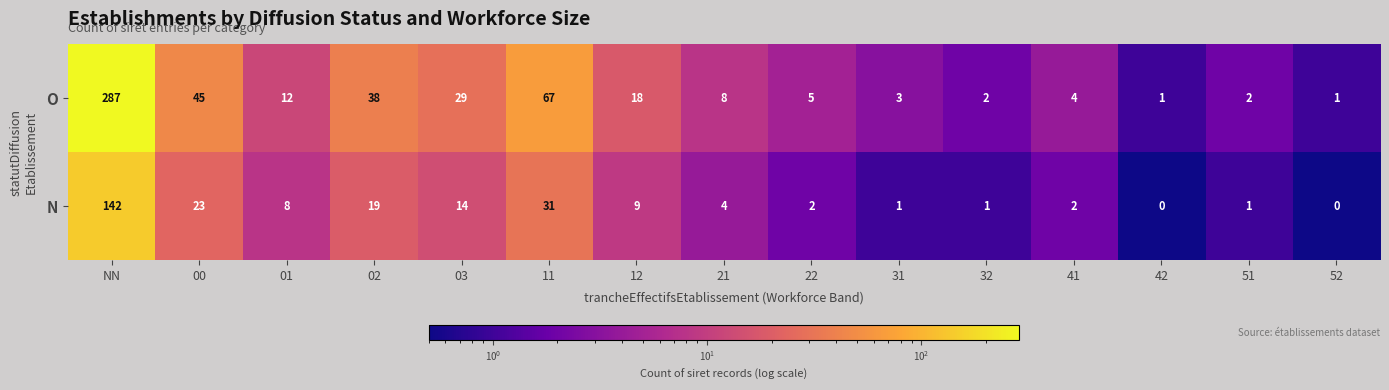

How many data points in N are less than 4?

7